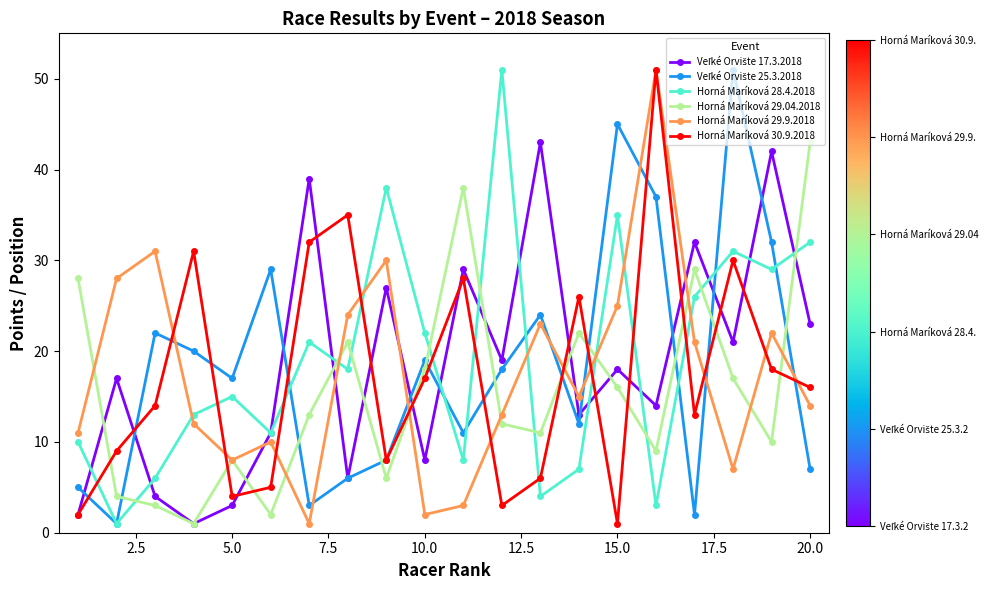

True or false: Horná Maríková 28.4.2018 and Horná Maríková 29.9.2018 intersect in this chart.

True